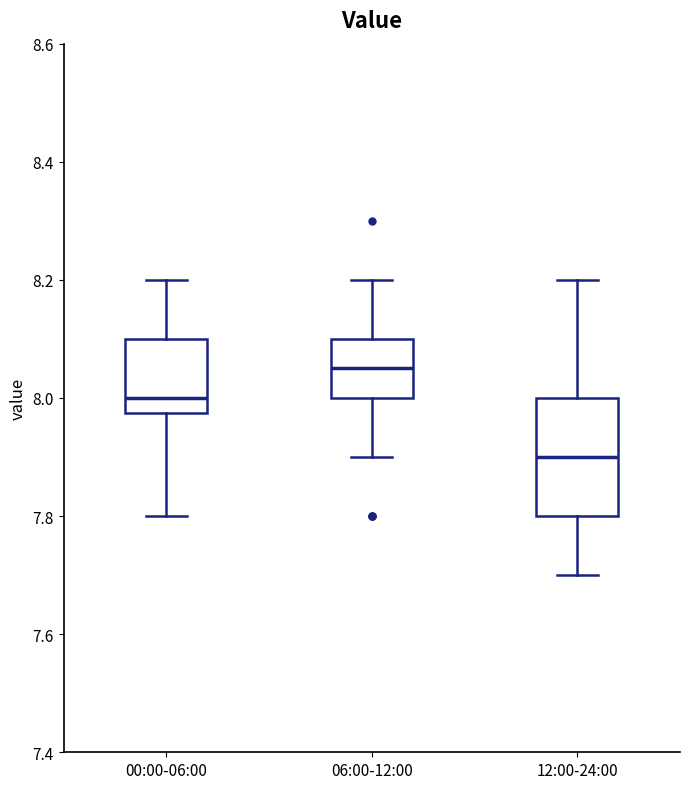

Reading left to right, transcribe this box plot: for each box, give where its median line is, the range the box spans, and where its two whiskers end, as read against the y-axis. The values are not printed on the chart, so give them approximately, as read against the axis.

00:00-06:00: median 8.00, box 7.98 to 8.10, whiskers 7.80 to 8.20
06:00-12:00: median 8.06, box 8.00 to 8.10, whiskers 7.90 to 8.20
12:00-24:00: median 7.90, box 7.80 to 8.00, whiskers 7.70 to 8.20